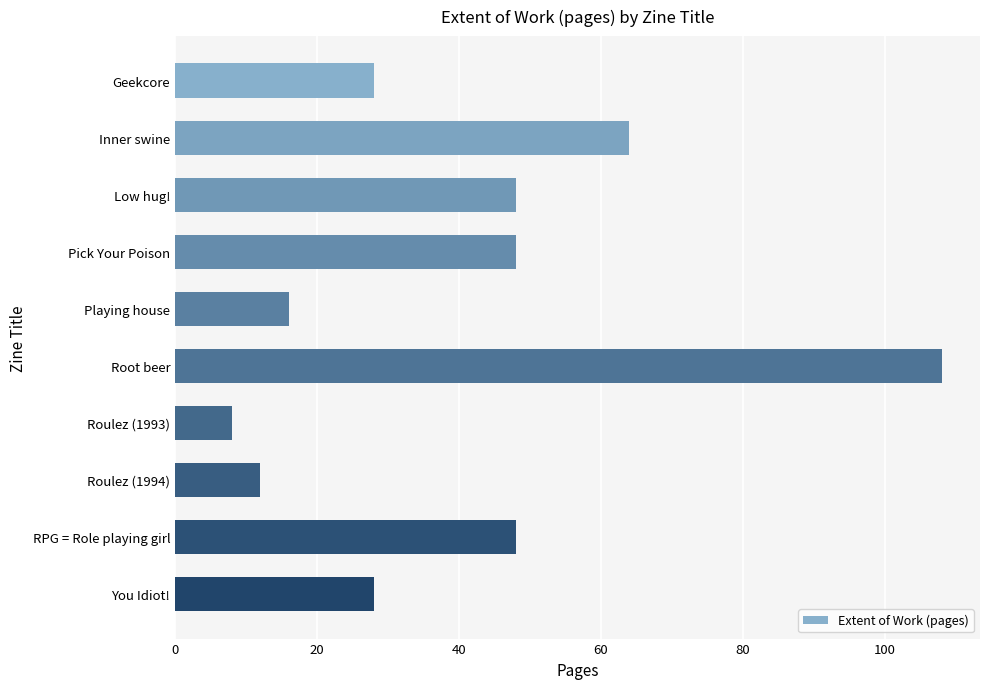

Is it true that the value at Pick Your Poison is 73?

False